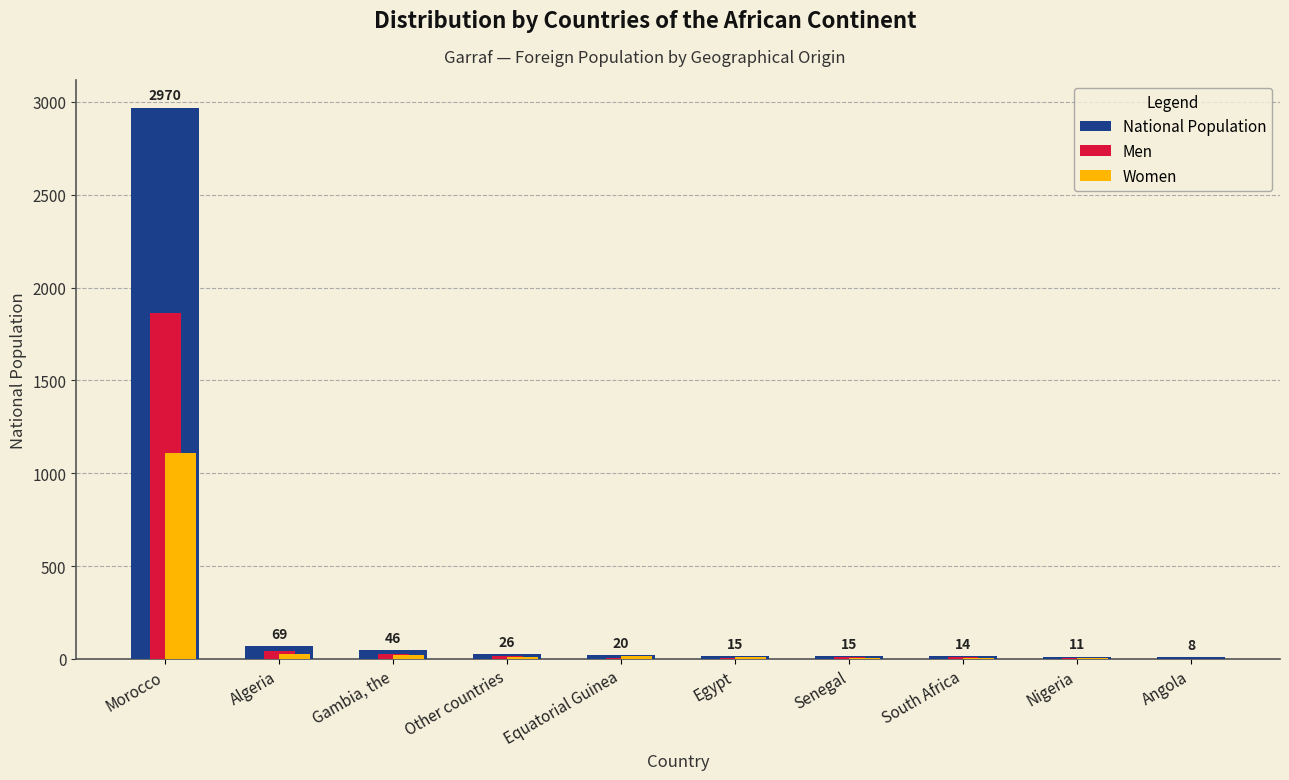

Which category has the highest value across all series?

Morocco